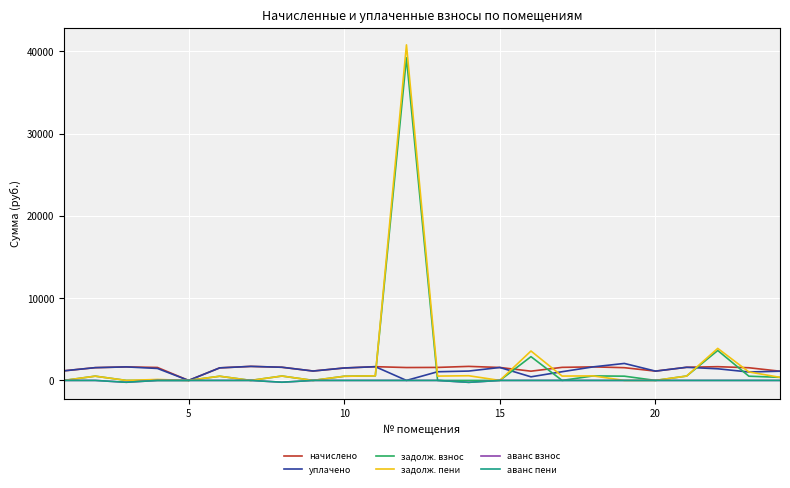

What is the average value of the задолж. пени series?

2296.5